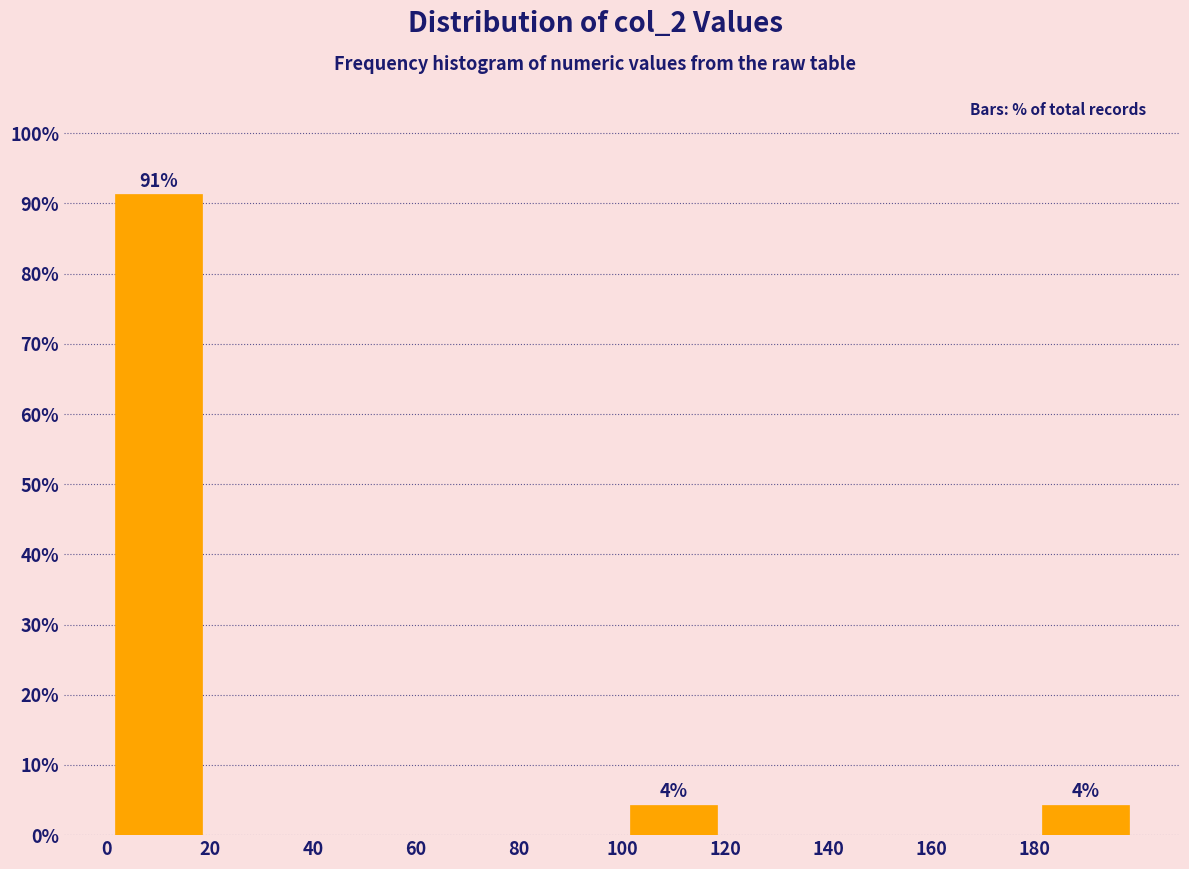

Over which range of the x-axis is the bar tallest?

0 to 20